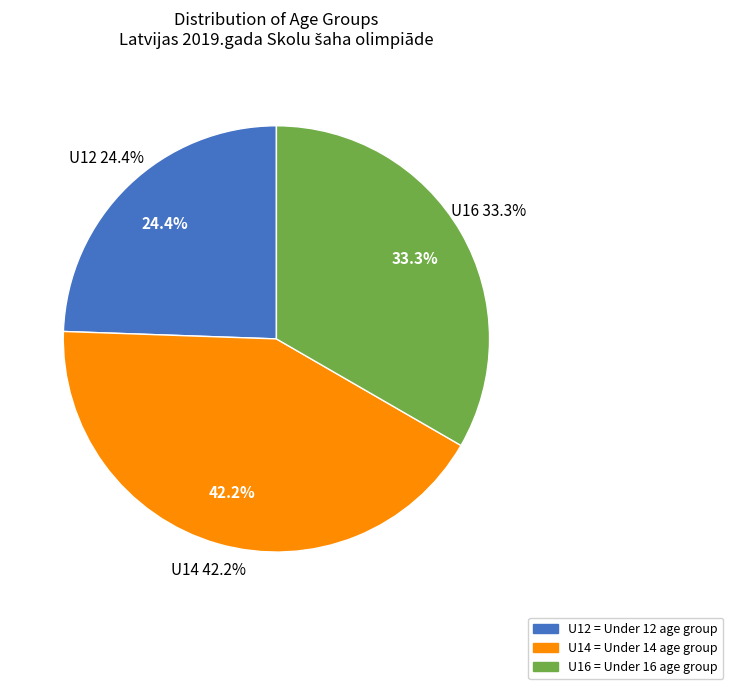

How much of the chart is everything except U16?

66.7%